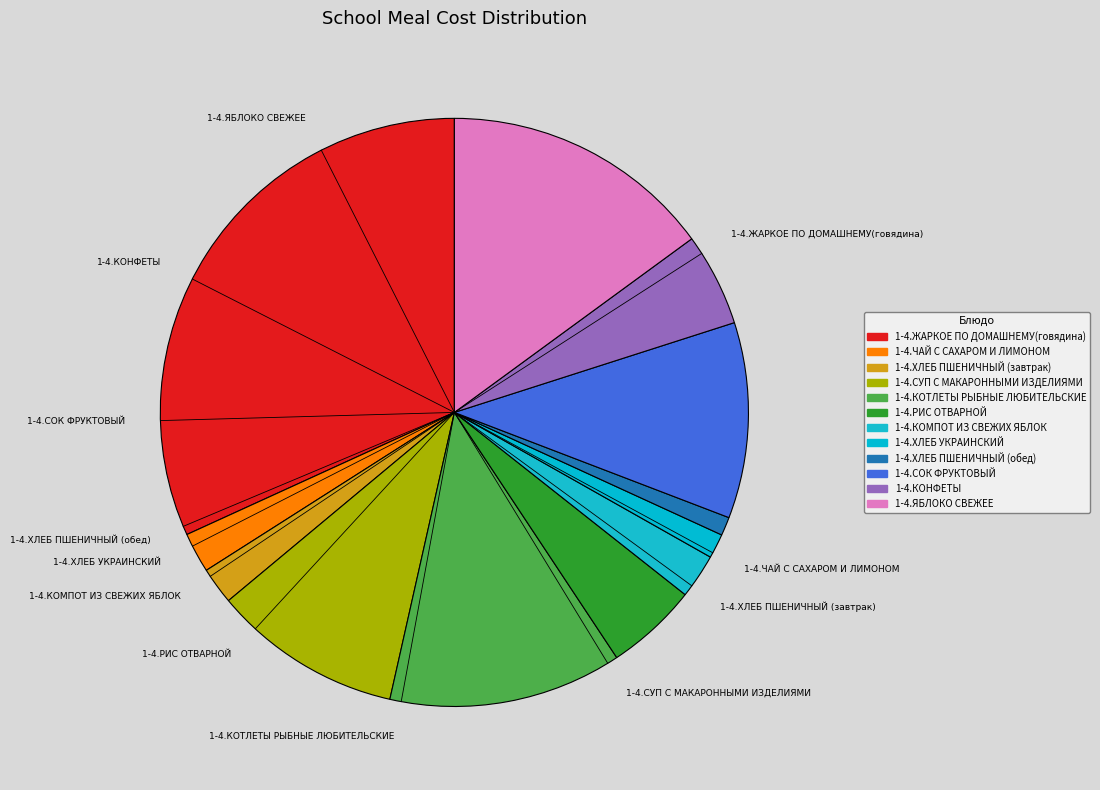

How many slices are in this pie chart?

12